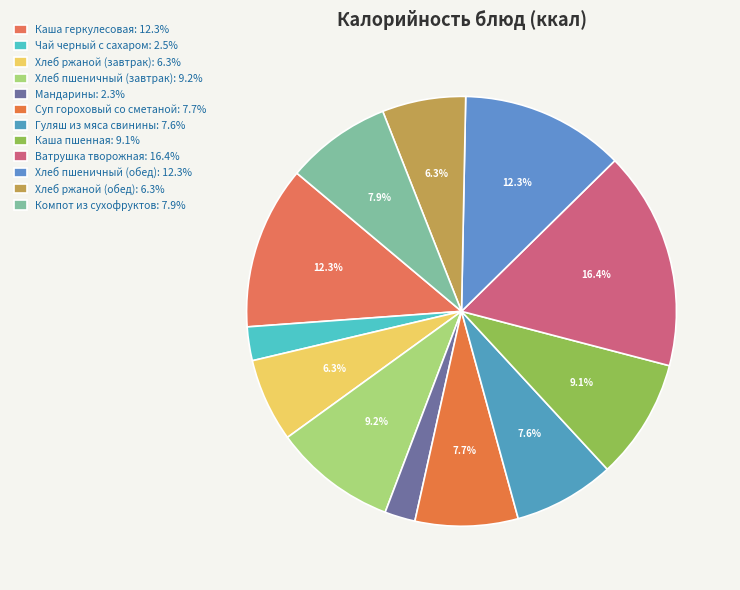

Rank the categories by value from highest to lowest.

Ватрушка творожная, Хлеб пшеничный (обед), Каша геркулесовая, Хлеб пшеничный (завтрак), Каша пшенная, Компот из сухофруктов, Суп гороховый со сметаной, Гуляш из мяса свинины, Хлеб ржаной (завтрак), Хлеб ржаной (обед), Чай черный с сахаром, Мандарины